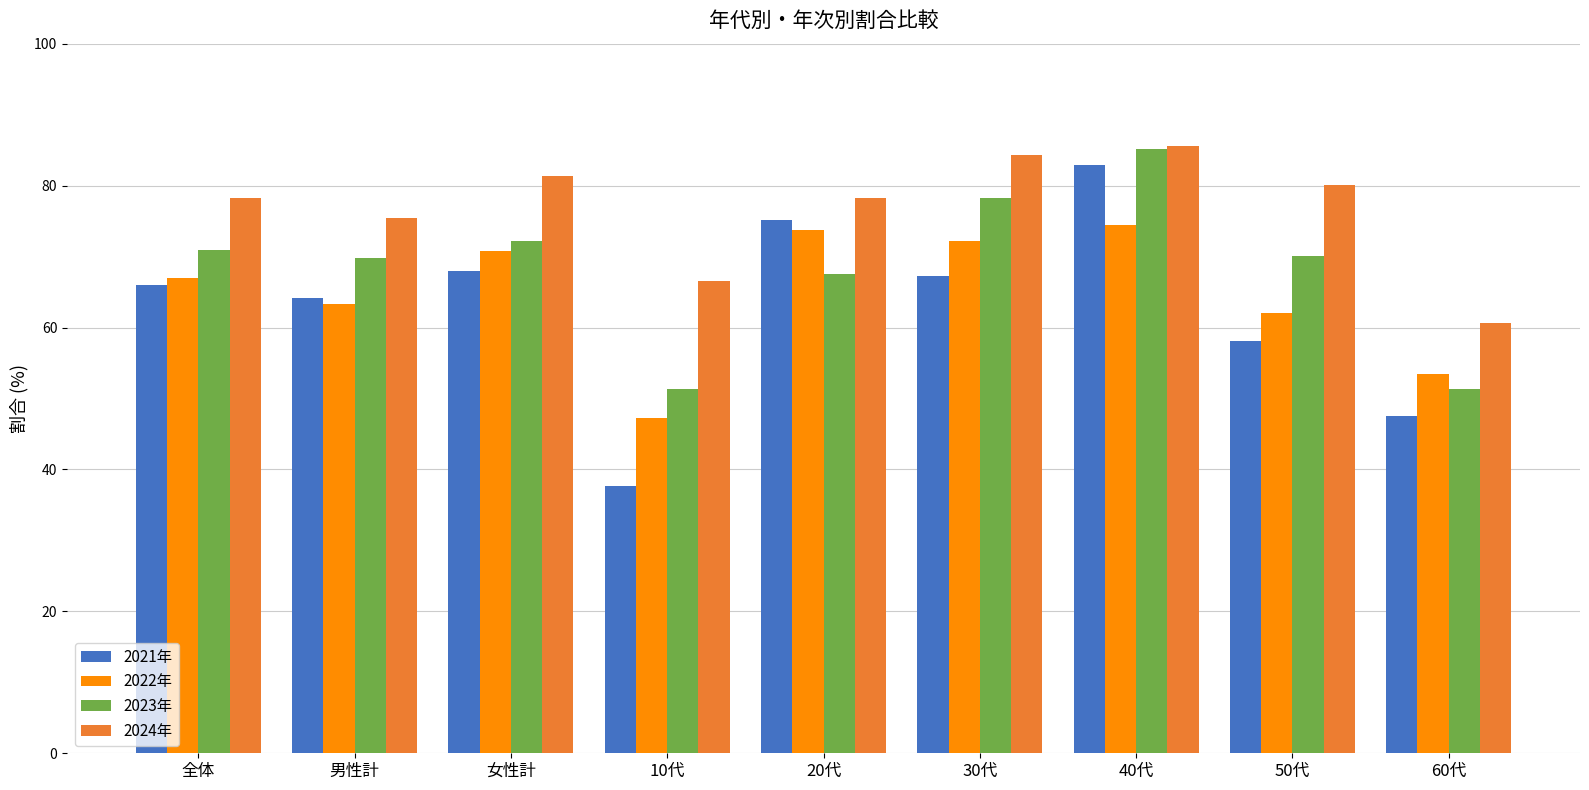

Between 20代 and 30代, which series saw the biggest shift?

2023年